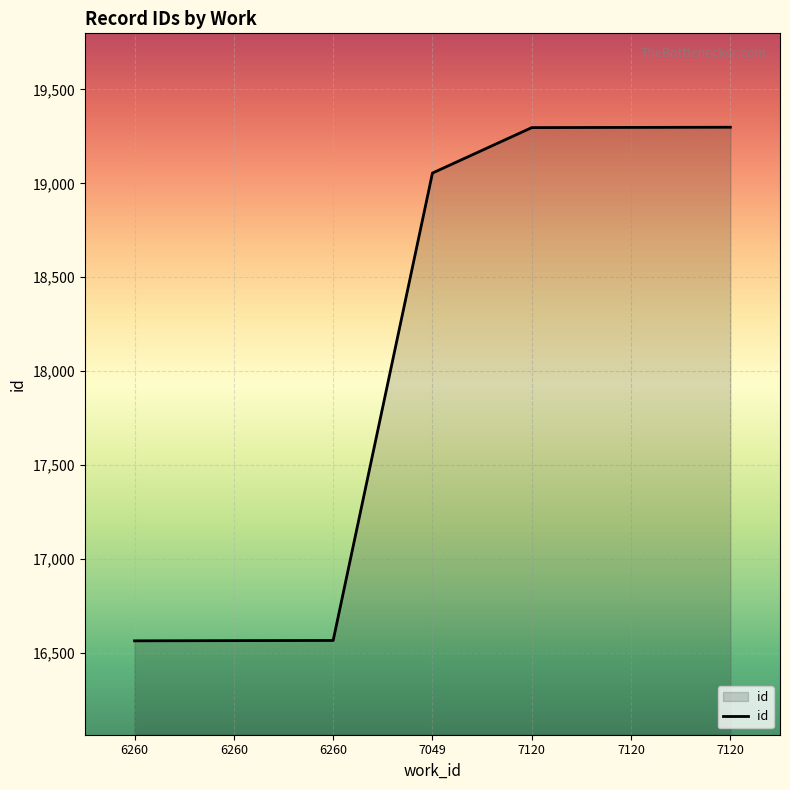

How many lines are shown in the chart?

1